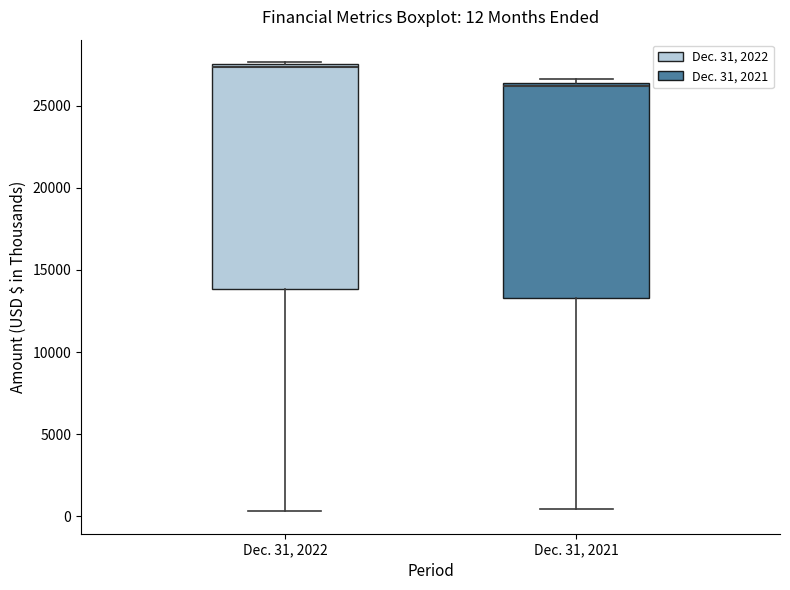

Which box's median line is the highest?

Dec. 31, 2022